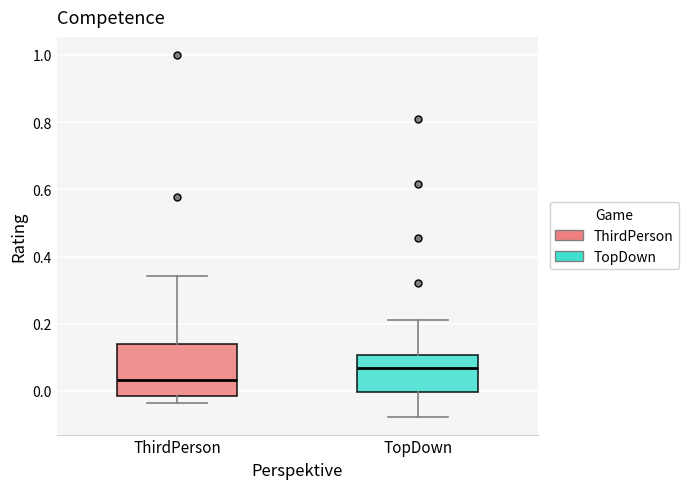

Comparing the boxes themselves (not the whiskers), which one is the tallest?

ThirdPerson